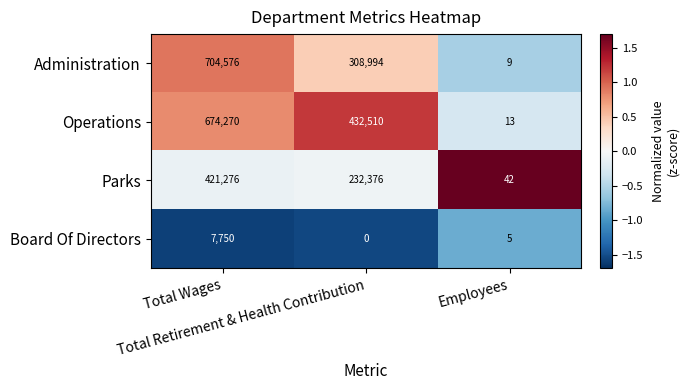

What is the maximum value shown in the chart?

704576